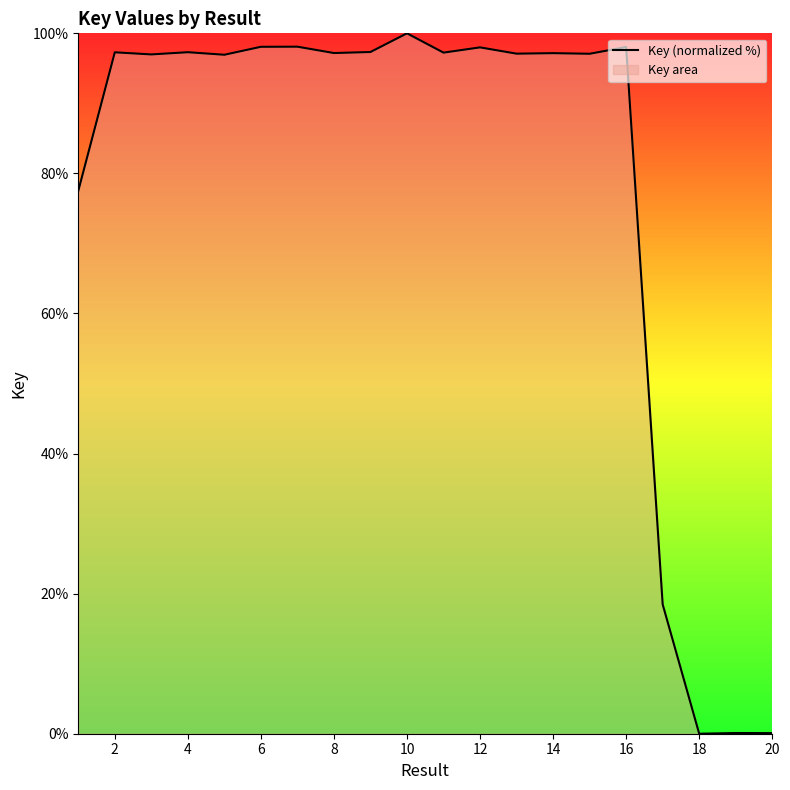

How many interior local valleys (lower than both neighbors) does the data have?

7